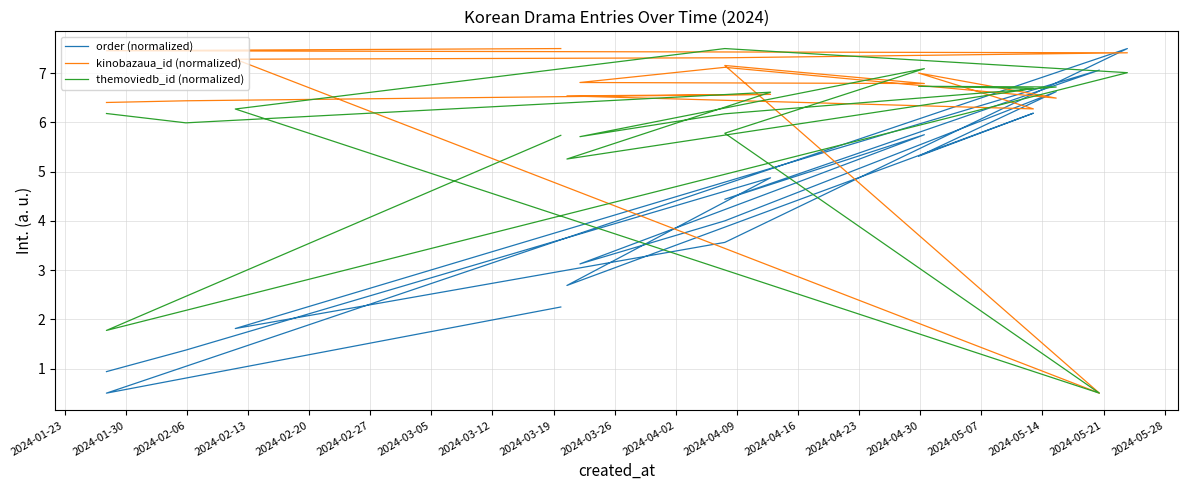

Which series ends up on top after the final intersection of kinobazaua_id (normalized) and themoviedb_id (normalized)?

kinobazaua_id (normalized)